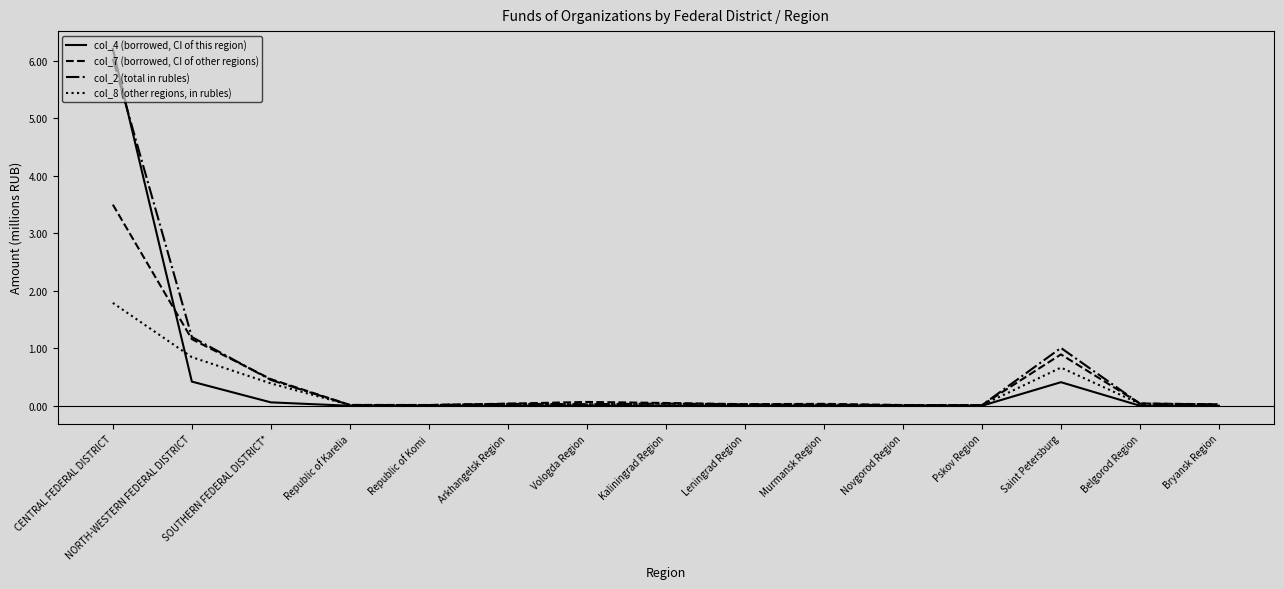

Is this an area chart (filled region under the line)?

No